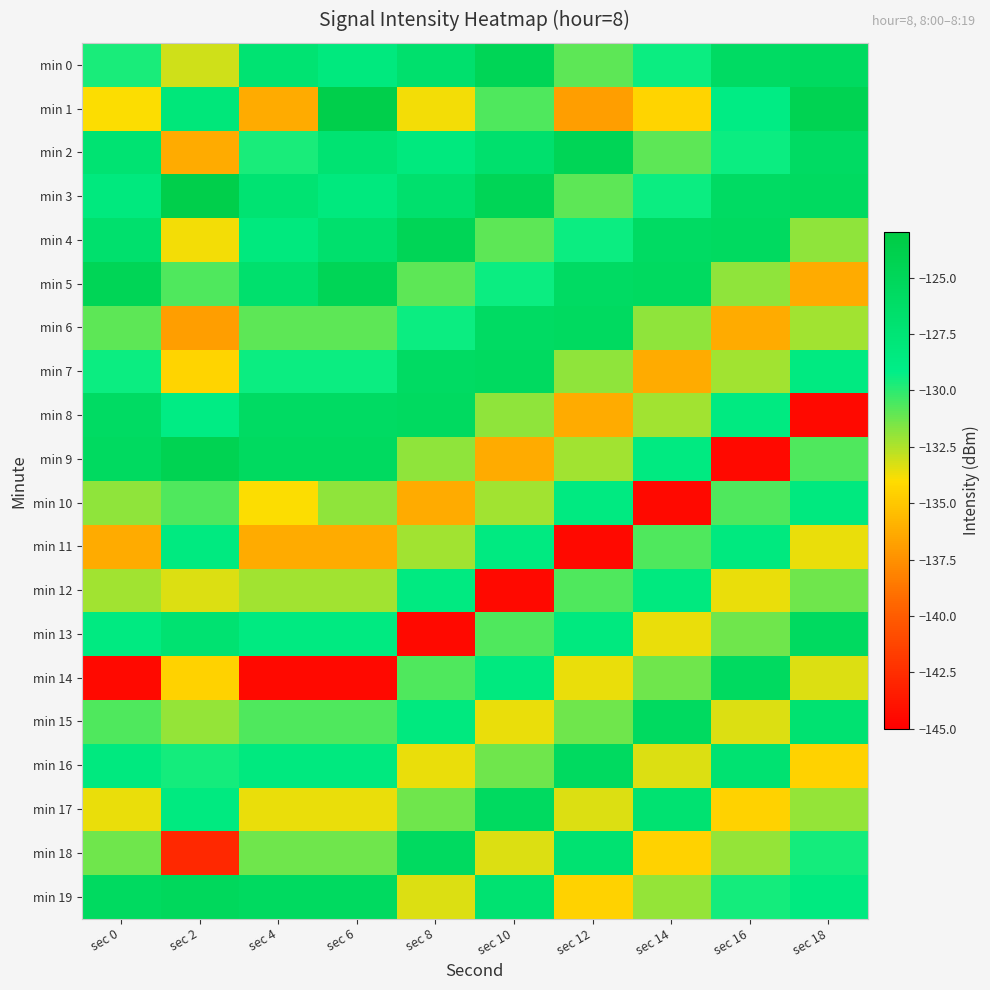

What is the difference between the highest and lowest values at sec 14?

18.8